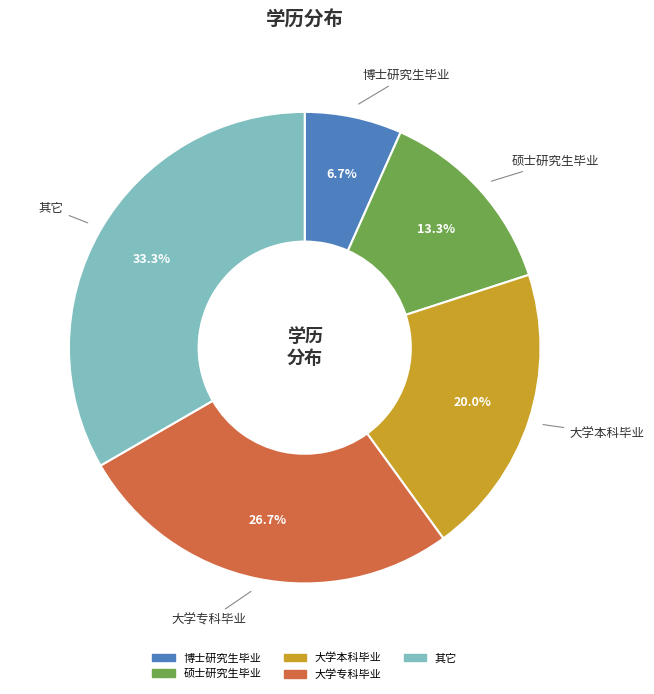

Does 硕士研究生毕业 represent more than half of the total?

No